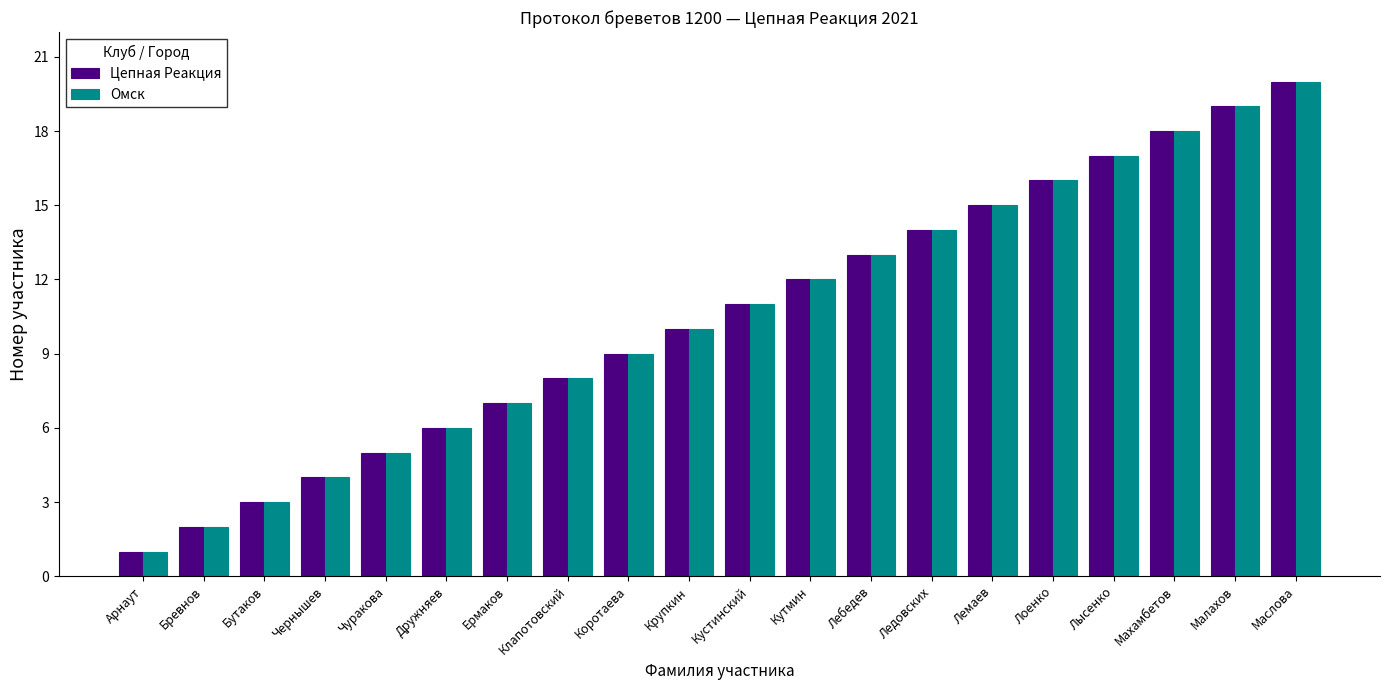

What is the difference between the Омск values at Кутмин and Лысенко?

5